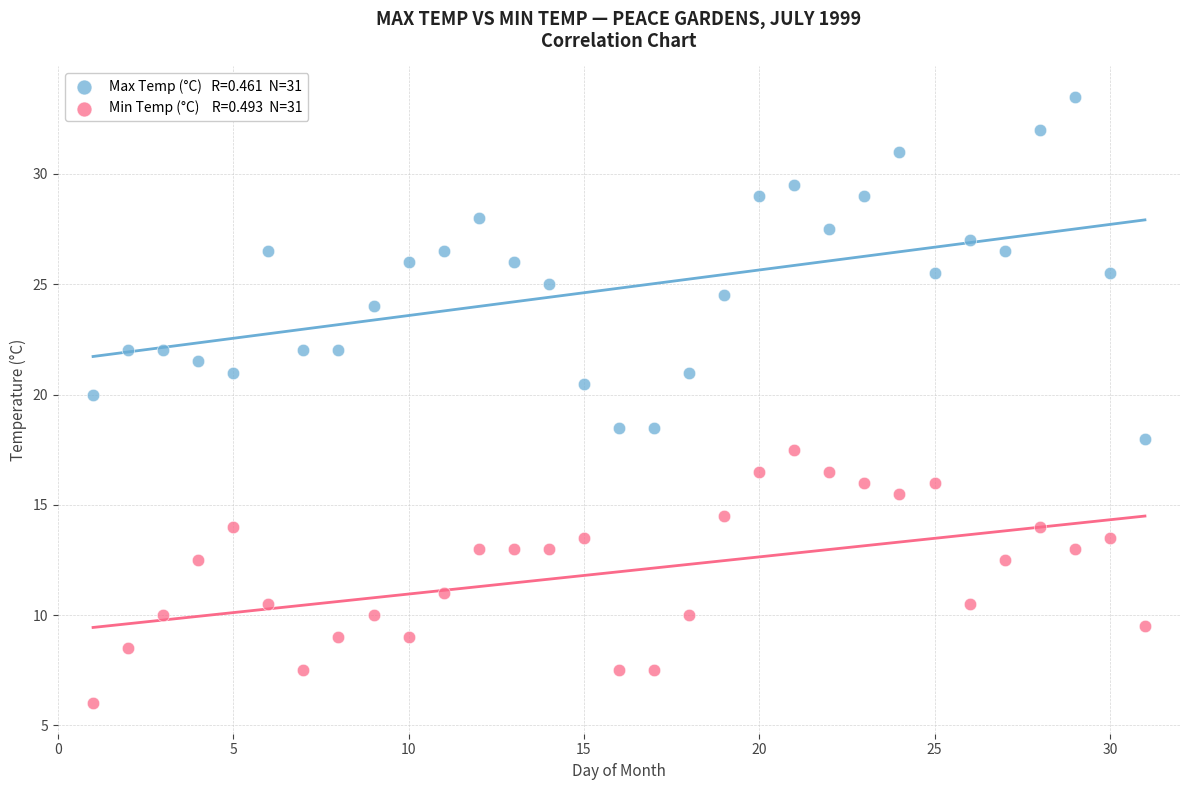

Across all data points, what is the range of Y values (max minus min)?

27.5